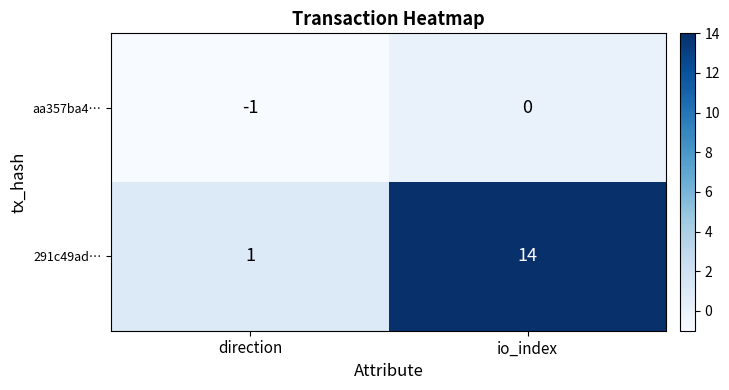

Read the 291c49ad… value at io_index.

14